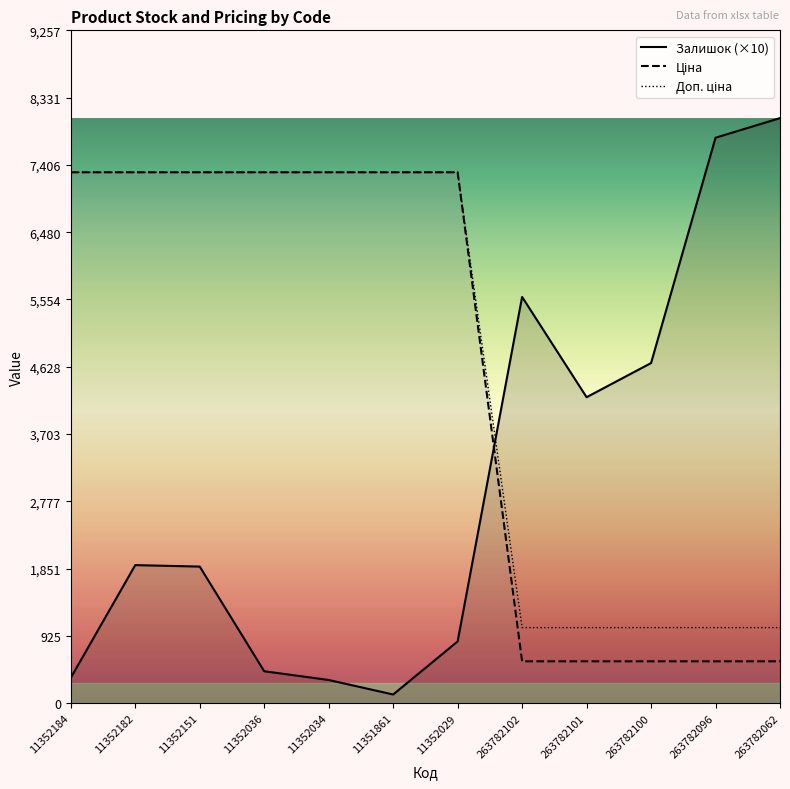

What is the sum of the Доп. ціна values at 11352151 and 11352036?

14608.7